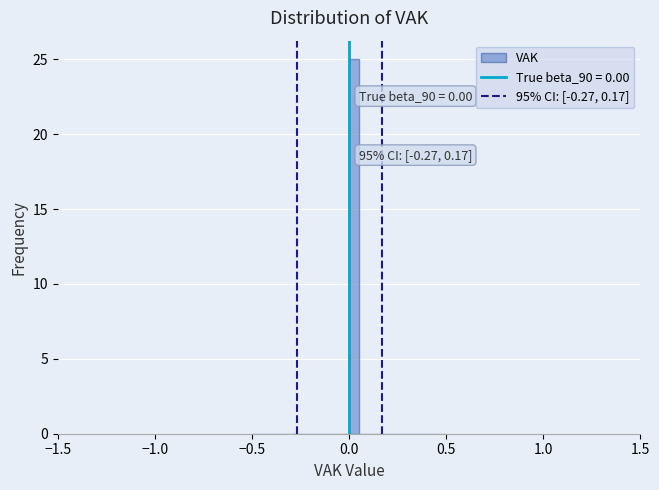

Read against the x-axis, roughly where is the centre of the tallest bar?

0.05